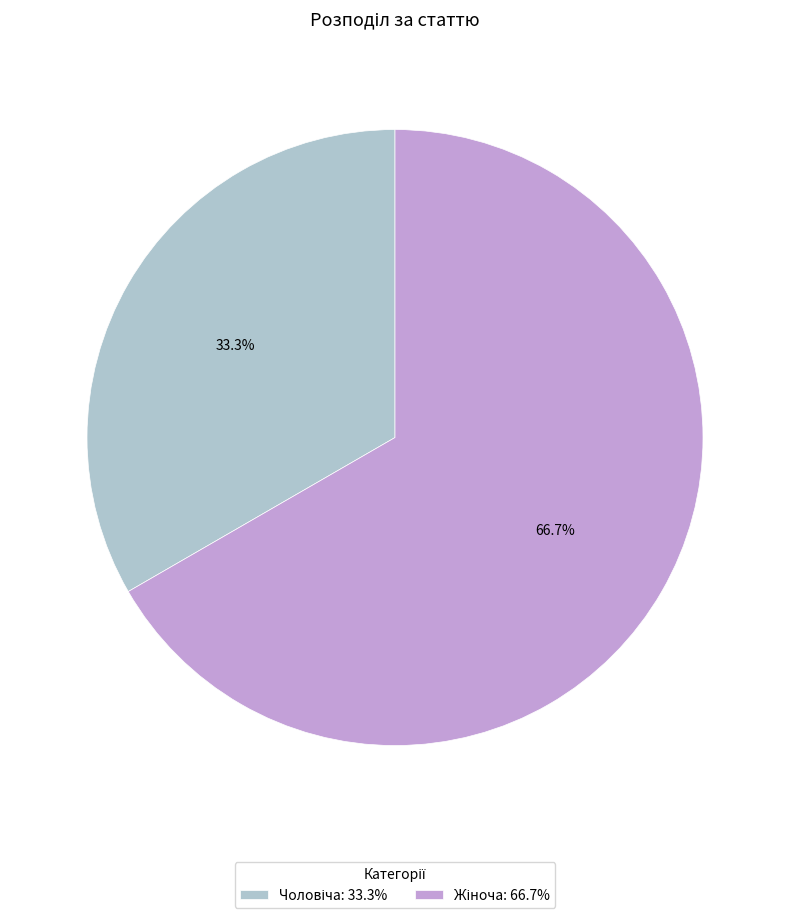

Is there a majority slice in this chart?

Yes